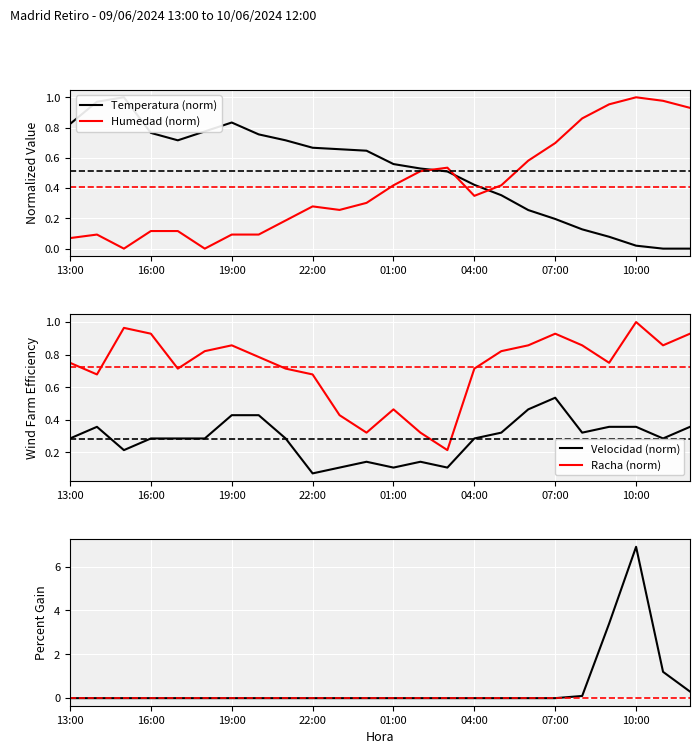

Which series has the widest spread of values?

Precipitacion (mm)